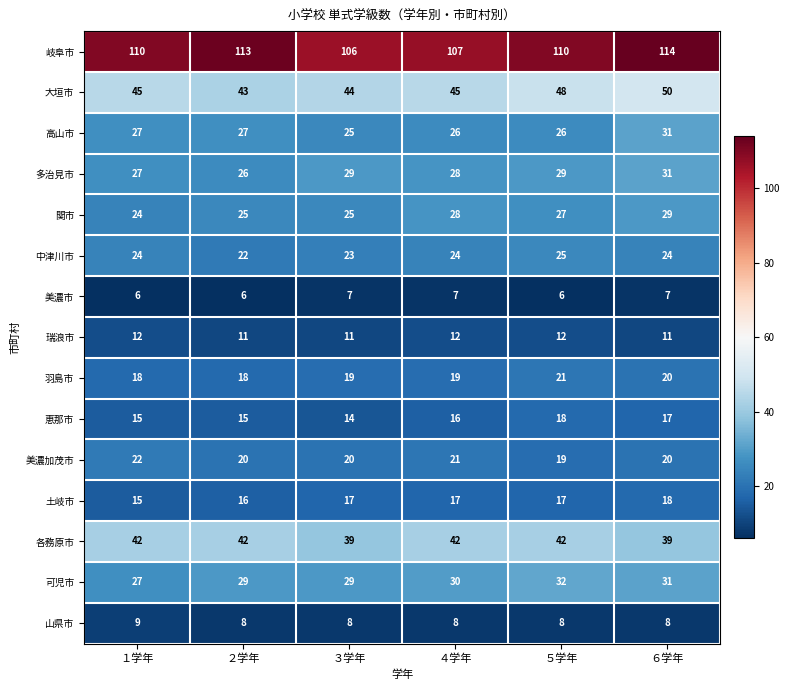

The value of 多治見市 at １学年 is 27. True or false?

True